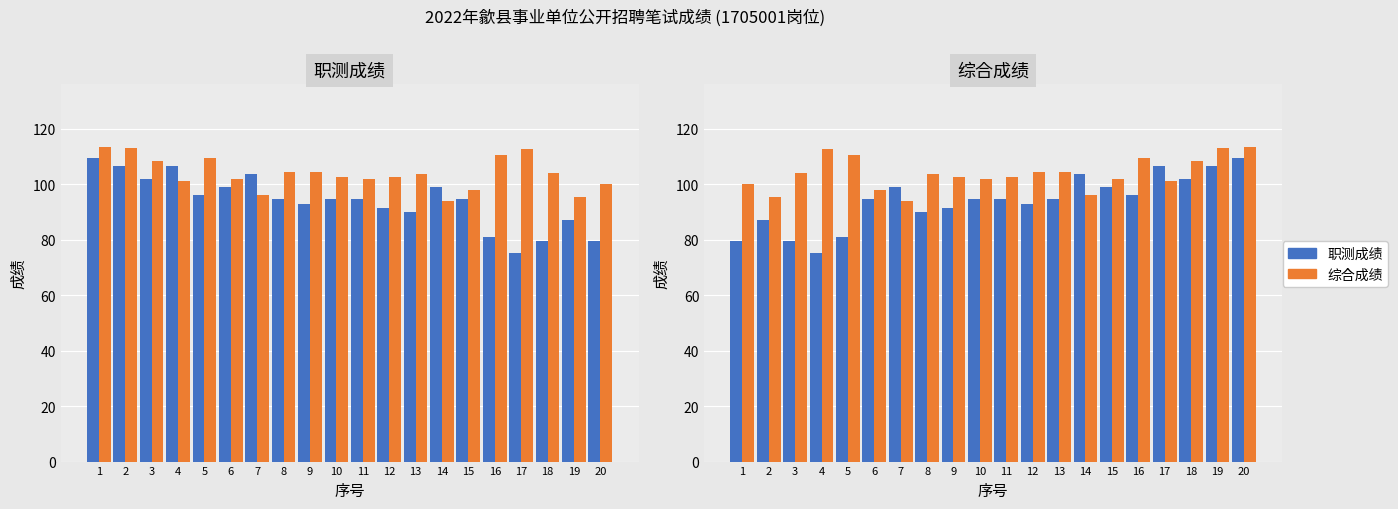

How many data points does each series have?

20